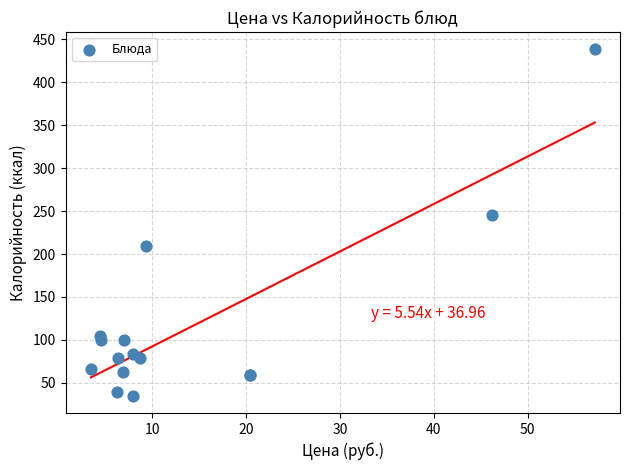

What Y value in the scatter plot is closest to 236?

245.2